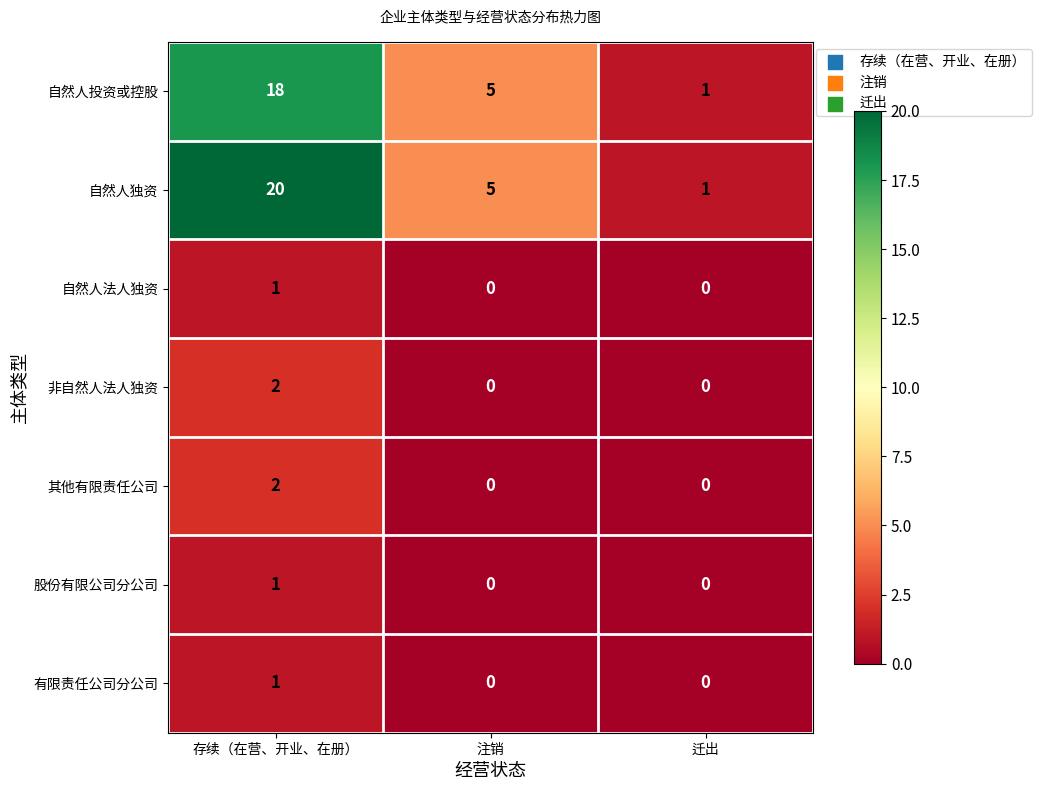

Count the 自然人投资或控股 values in the range 1 to 18.

3